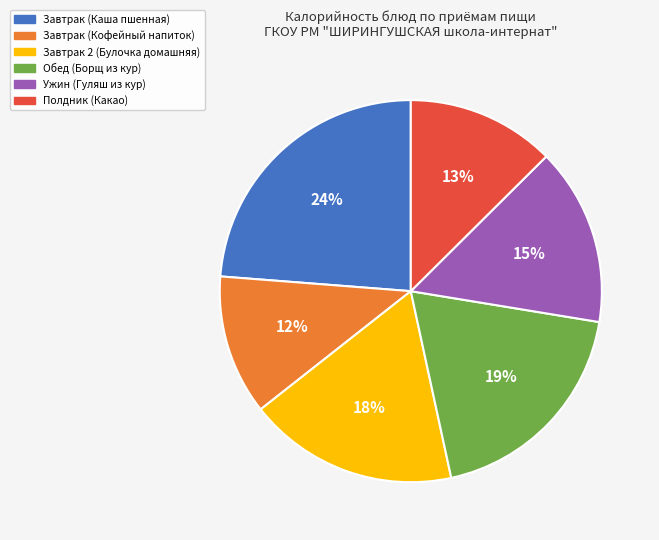

Which category has the biggest portion of the pie?

Завтрак (Каша пшенная)